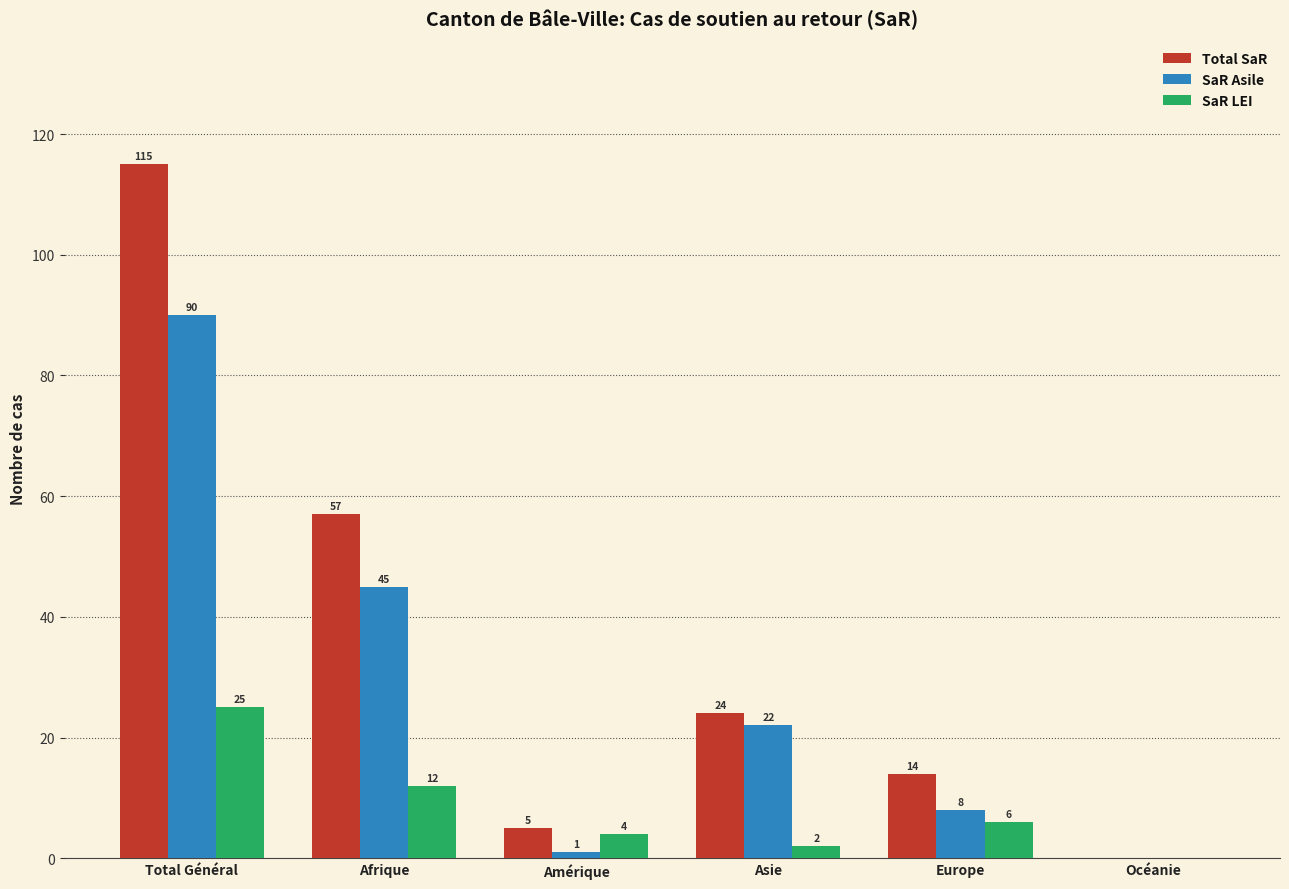

At which label does SaR LEI first exceed 6?

Total Général